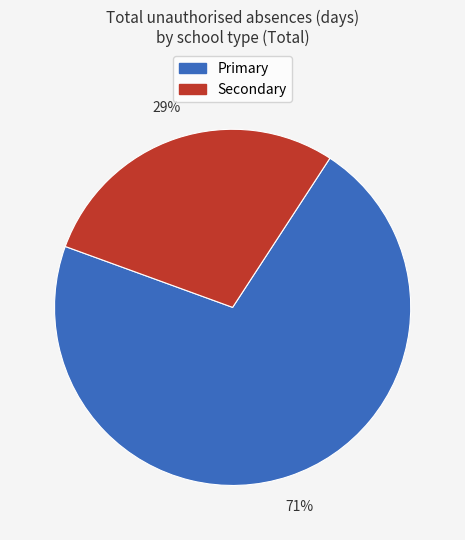

To the nearest percent, what portion does Primary represent?

71%